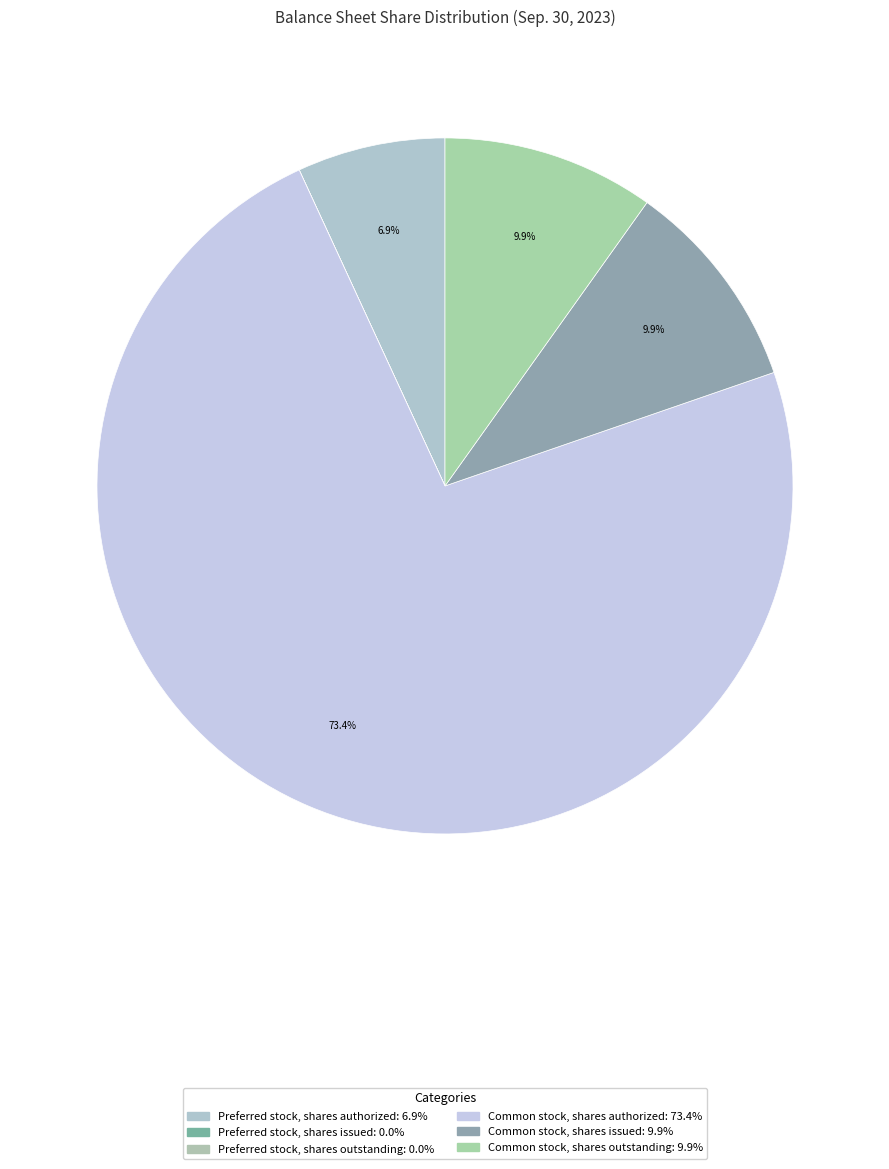

To the nearest percent, what is the combined percentage of Preferred stock, shares outstanding and Common stock, shares issued?

10%